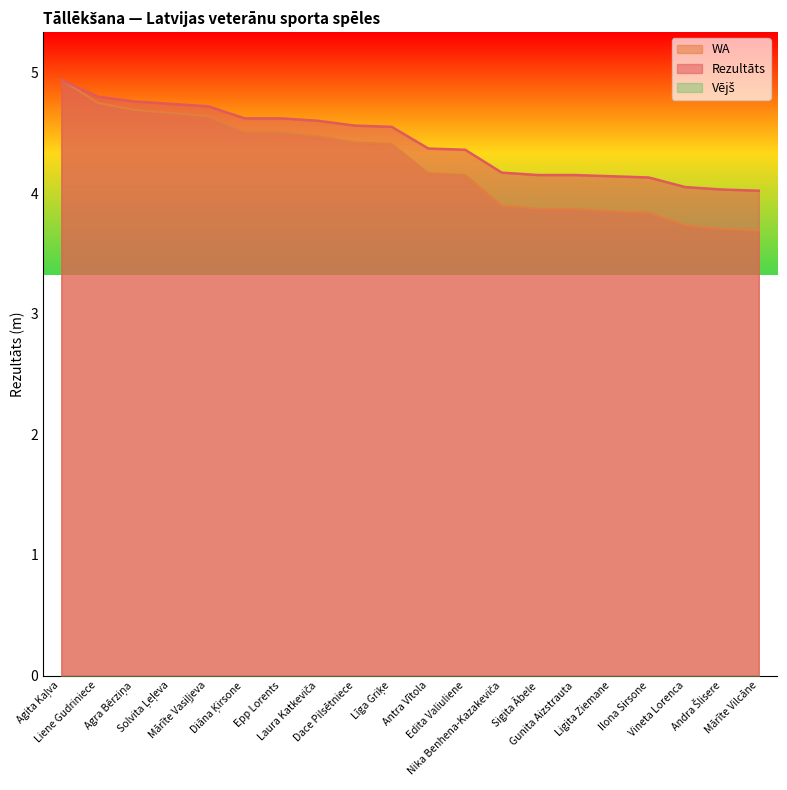

What is the minimum value for WA?

3.7